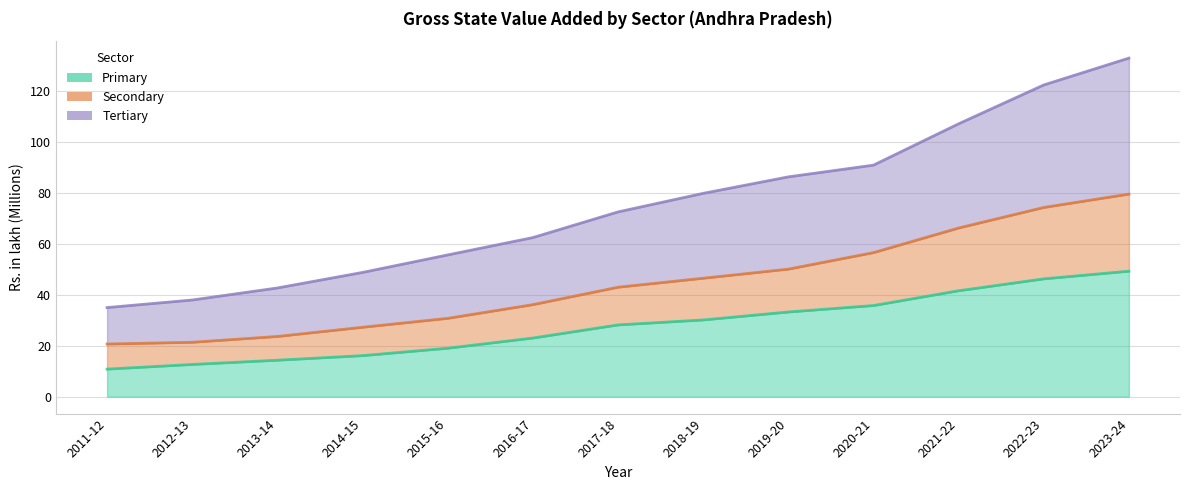

Is the value of Secondary (line) at 2023-24 greater than the value of Primary (line) at 2020-21?

Yes